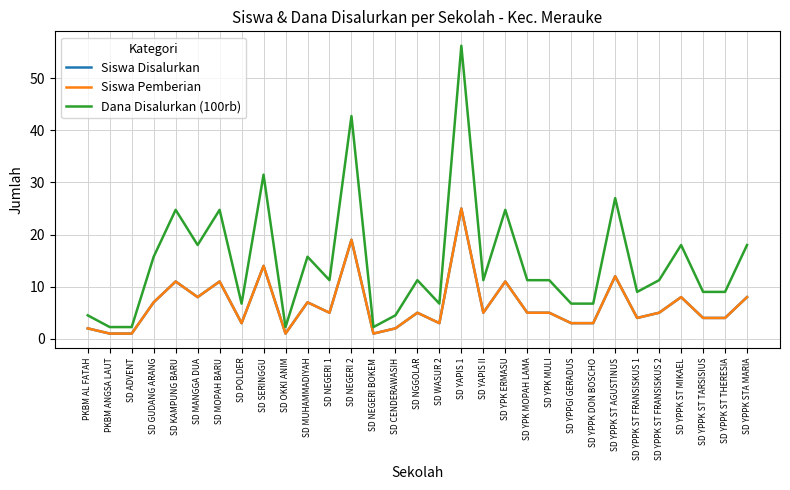

Reading left to right, what are all the values shown in this chart?

Siswa Disalurkan: PKBM AL FATAH=2.0	PKBM ANGSA LAUT=1.0	SD ADVENT=1.0	SD GUDANG ARANG=7.0	SD KAMPUNG BARU=11.0	SD MANGGA DUA=8.0	SD MOPAH BARU=11.0	SD POLDER=3.0	SD SERINGGU=14.0	SD OKKI ANIM=1.0	SD MUHAMMADIYAH=7.0	SD NEGERI 1=5.0	SD NEGERI 2=19.0	SD NEGERI BOKEM=1.0	SD CENDERAWASIH=2.0	SD NGGOLAR=5.0	SD WASUR 2=3.0	SD YAPIS 1=25.0	SD YAPIS II=5.0	SD YPK ERMASU=11.0	SD YPK MOPAH LAMA=5.0	SD YPK MULI=5.0	SD YPPGI GERADUS=3.0	SD YPPK DON BOSCHO=3.0	SD YPPK ST AGUSTINUS=12.0	SD YPPK ST FRANSISKUS 1=4.0	SD YPPK ST FRANSISKUS 2=5.0	SD YPPK ST MIKAEL=8.0	SD YPPK ST TARSISIUS=4.0	SD YPPK ST THERESIA=4.0	SD YPPK STA MARIA=8.0
Siswa Pemberian: PKBM AL FATAH=2.0	PKBM ANGSA LAUT=1.0	SD ADVENT=1.0	SD GUDANG ARANG=7.0	SD KAMPUNG BARU=11.0	SD MANGGA DUA=8.0	SD MOPAH BARU=11.0	SD POLDER=3.0	SD SERINGGU=14.0	SD OKKI ANIM=1.0	SD MUHAMMADIYAH=7.0	SD NEGERI 1=5.0	SD NEGERI 2=19.0	SD NEGERI BOKEM=1.0	SD CENDERAWASIH=2.0	SD NGGOLAR=5.0	SD WASUR 2=3.0	SD YAPIS 1=25.0	SD YAPIS II=5.0	SD YPK ERMASU=11.0	SD YPK MOPAH LAMA=5.0	SD YPK MULI=5.0	SD YPPGI GERADUS=3.0	SD YPPK DON BOSCHO=3.0	SD YPPK ST AGUSTINUS=12.0	SD YPPK ST FRANSISKUS 1=4.0	SD YPPK ST FRANSISKUS 2=5.0	SD YPPK ST MIKAEL=8.0	SD YPPK ST TARSISIUS=4.0	SD YPPK ST THERESIA=4.0	SD YPPK STA MARIA=8.0
Dana Disalurkan (100rb): PKBM AL FATAH=4.5	PKBM ANGSA LAUT=2.2	SD ADVENT=2.2	SD GUDANG ARANG=15.8	SD KAMPUNG BARU=24.8	SD MANGGA DUA=18.0	SD MOPAH BARU=24.8	SD POLDER=6.8	SD SERINGGU=31.5	SD OKKI ANIM=2.2	SD MUHAMMADIYAH=15.8	SD NEGERI 1=11.2	SD NEGERI 2=42.8	SD NEGERI BOKEM=2.2	SD CENDERAWASIH=4.5	SD NGGOLAR=11.2	SD WASUR 2=6.8	SD YAPIS 1=56.2	SD YAPIS II=11.2	SD YPK ERMASU=24.8	SD YPK MOPAH LAMA=11.2	SD YPK MULI=11.2	SD YPPGI GERADUS=6.8	SD YPPK DON BOSCHO=6.8	SD YPPK ST AGUSTINUS=27.0	SD YPPK ST FRANSISKUS 1=9.0	SD YPPK ST FRANSISKUS 2=11.2	SD YPPK ST MIKAEL=18.0	SD YPPK ST TARSISIUS=9.0	SD YPPK ST THERESIA=9.0	SD YPPK STA MARIA=18.0